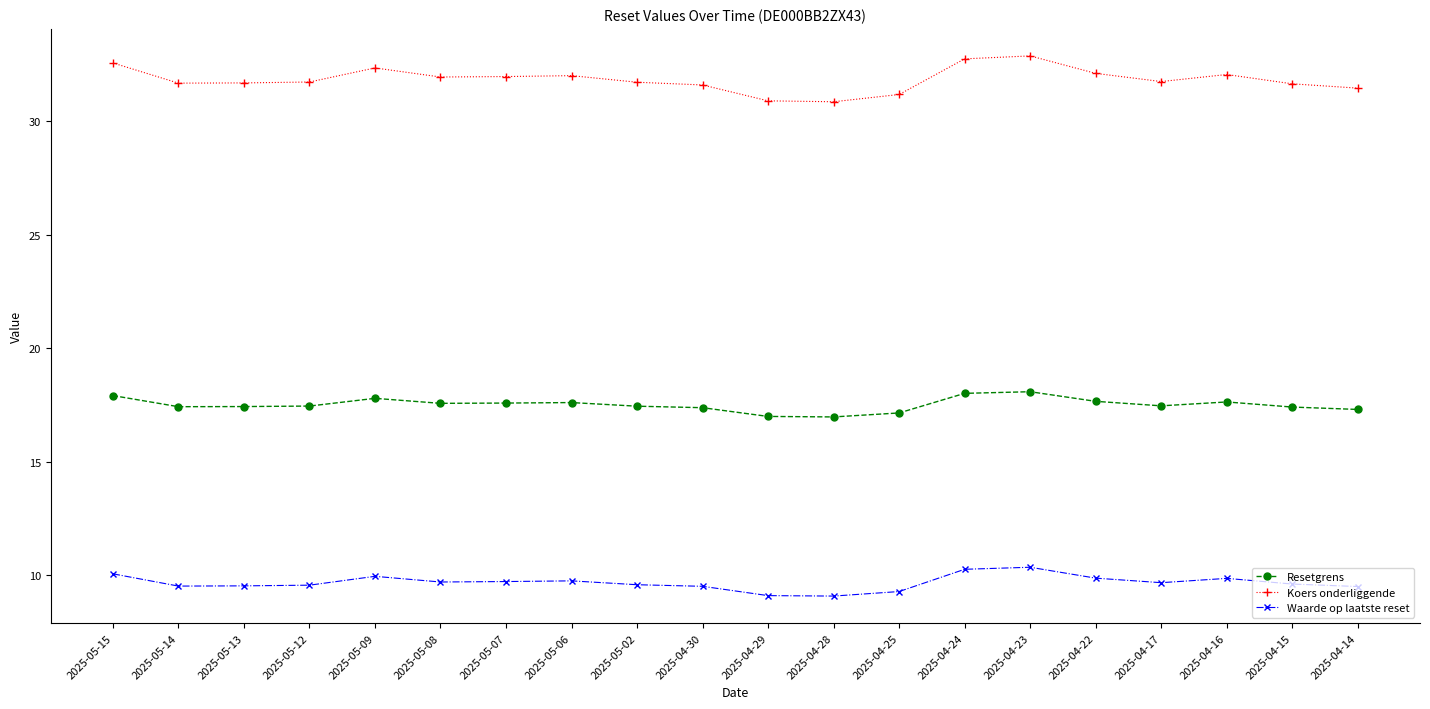

Is this an area chart (filled region under the line)?

No